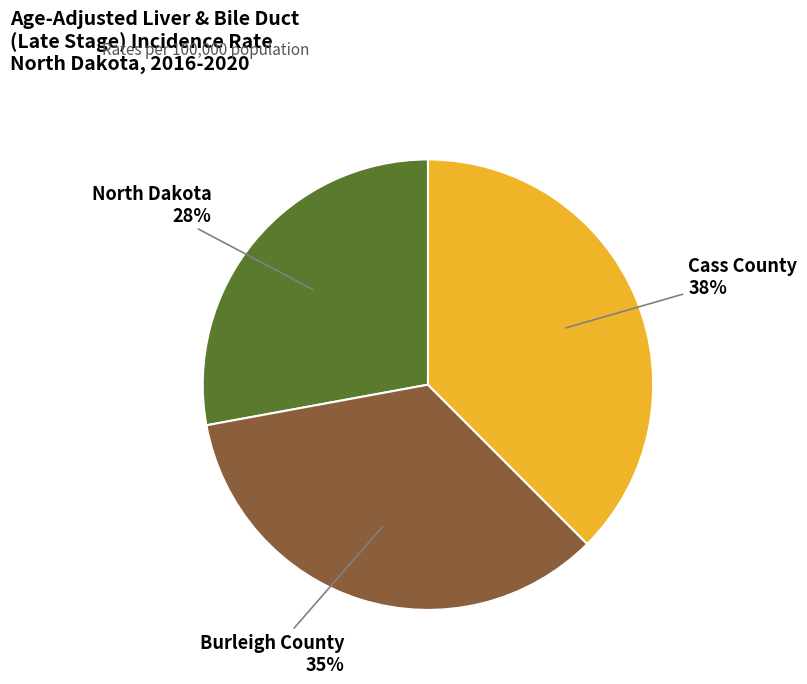

Is there a majority slice in this chart?

No